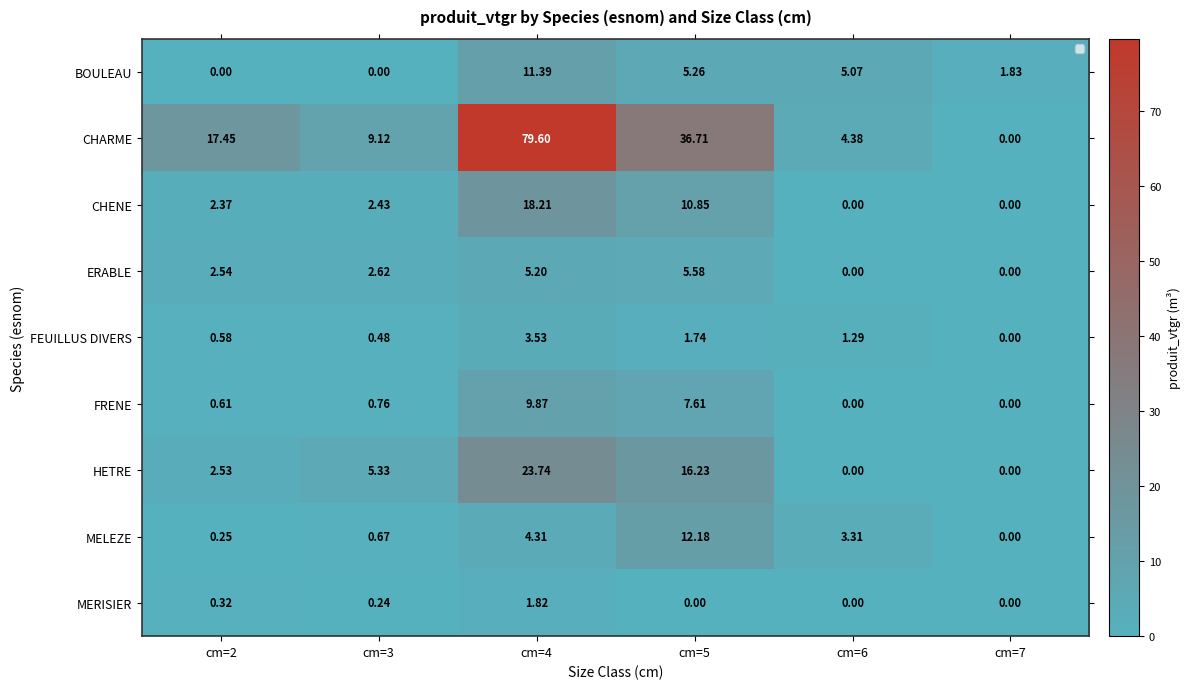

At cm=4, list the series in order from smallest to largest.

MERISIER, FEUILLUS DIVERS, MELEZE, ERABLE, FRENE, BOULEAU, CHENE, HETRE, CHARME